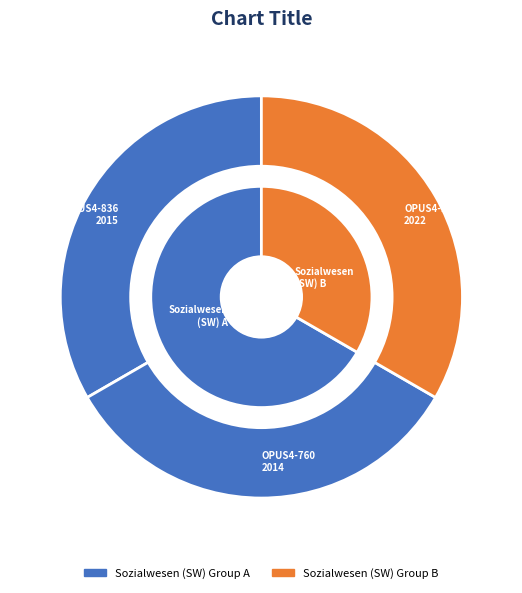

Between OPUS4-760 and OPUS4-836, which is larger?

OPUS4-836